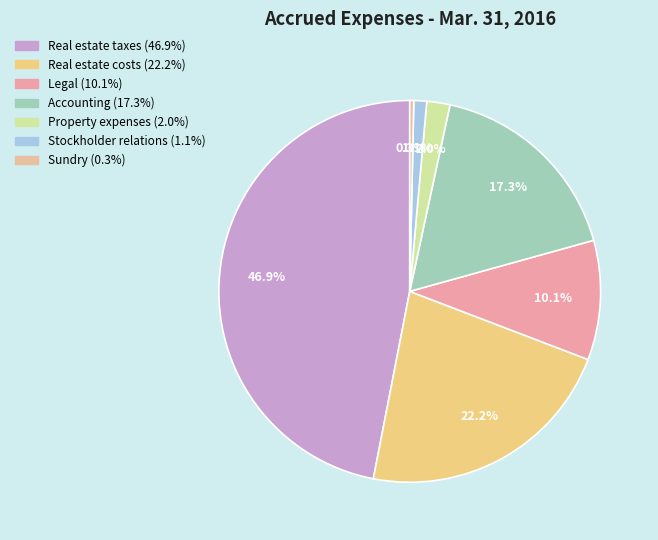

True or false: Real estate costs accounts for 14% of the total.

False